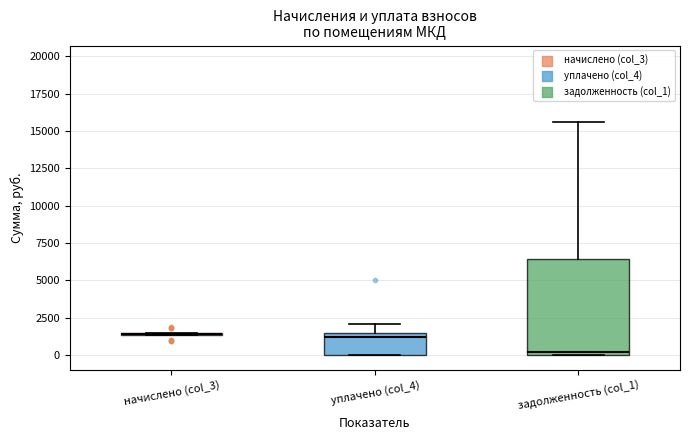

Reading left to right, read every box against the y-axis: the position of its median line, the range the box covers, and the ends of its whiskers. The values are not printed on the chart, so give them approximately, as read against the axis.

начислено (col_3): box collapsed to a line at 1500, whiskers 1500 to 1500
уплачено (col_4): median 1000, box 0 to 1500, whiskers 0 to 2000
задолженность (col_1): median 0 (just above the box's lower edge), box 0 to 6500, whiskers 0 to 15500